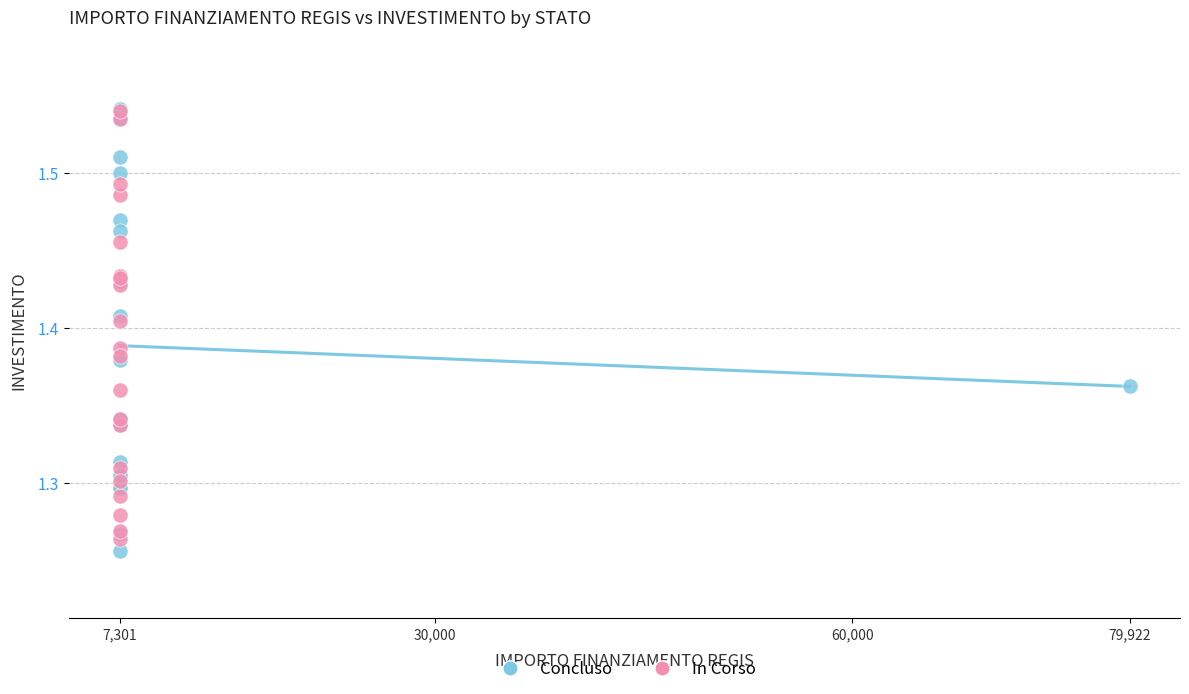

What are all the series names shown in the legend?

Concluso, In Corso